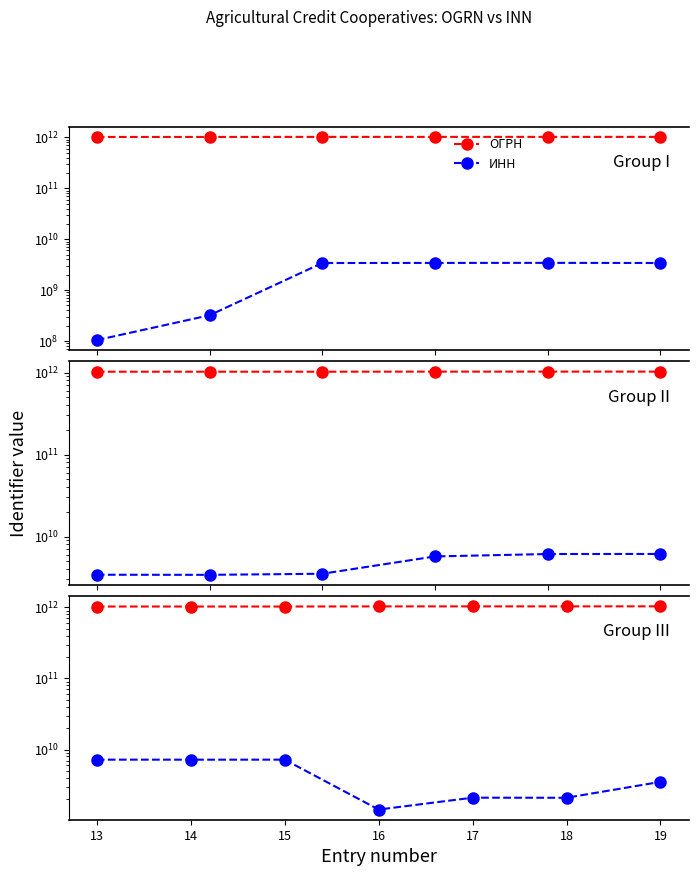

True or false: ОГРН and ИНН cross at least once.

False